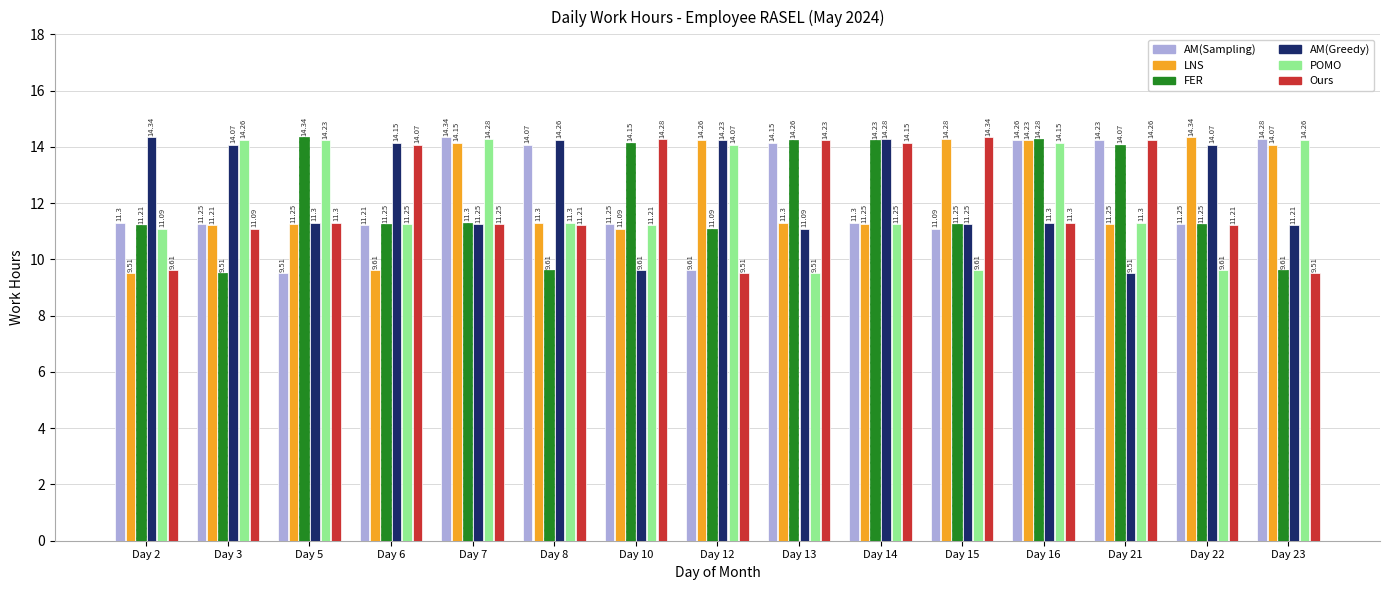

True or false: POMO has a value of 14.2 at Day 16.

True